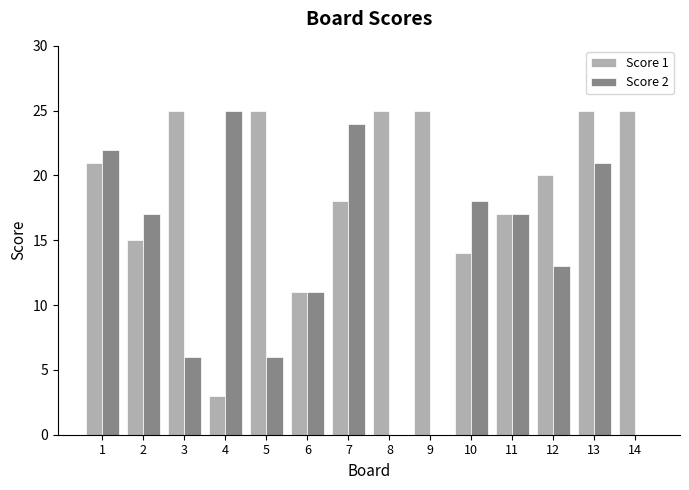

Is it true that Score 1 equals 37 at 14?

False